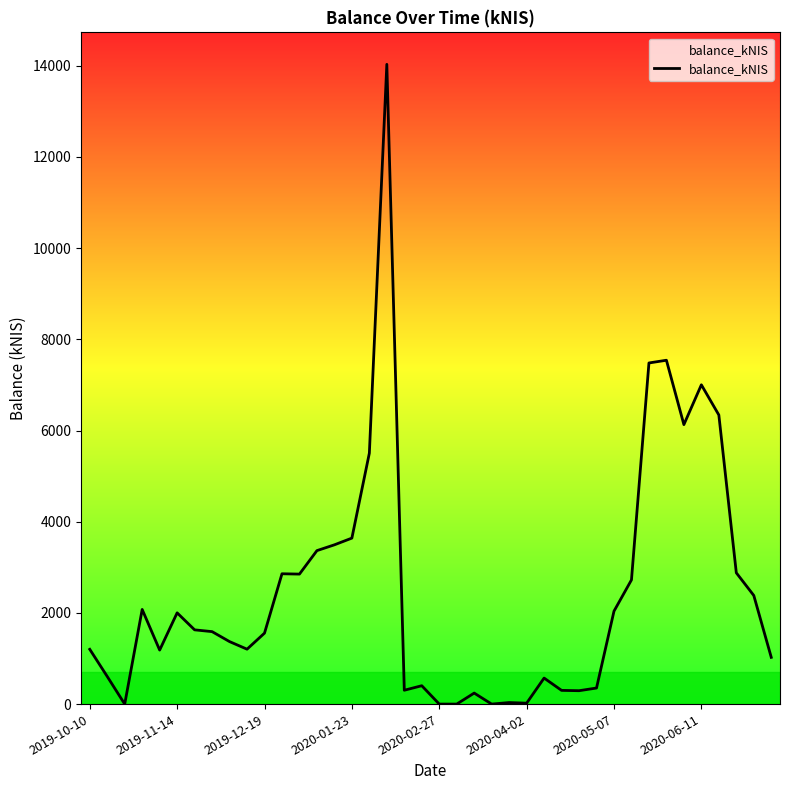

What is the maximum value shown in the chart?

14030.2